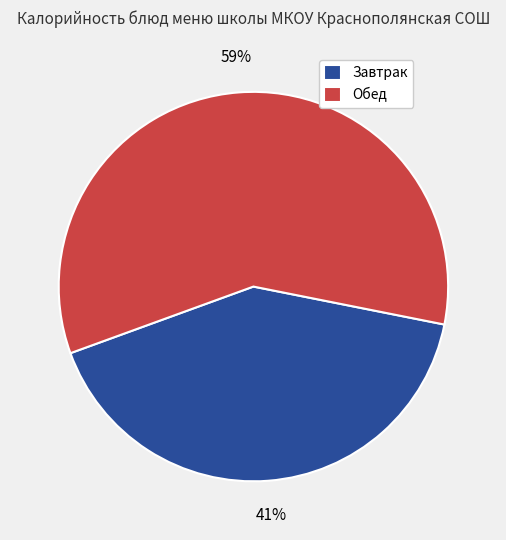

Approximately how many times larger is the value at Обед compared to Завтрак?

1.4